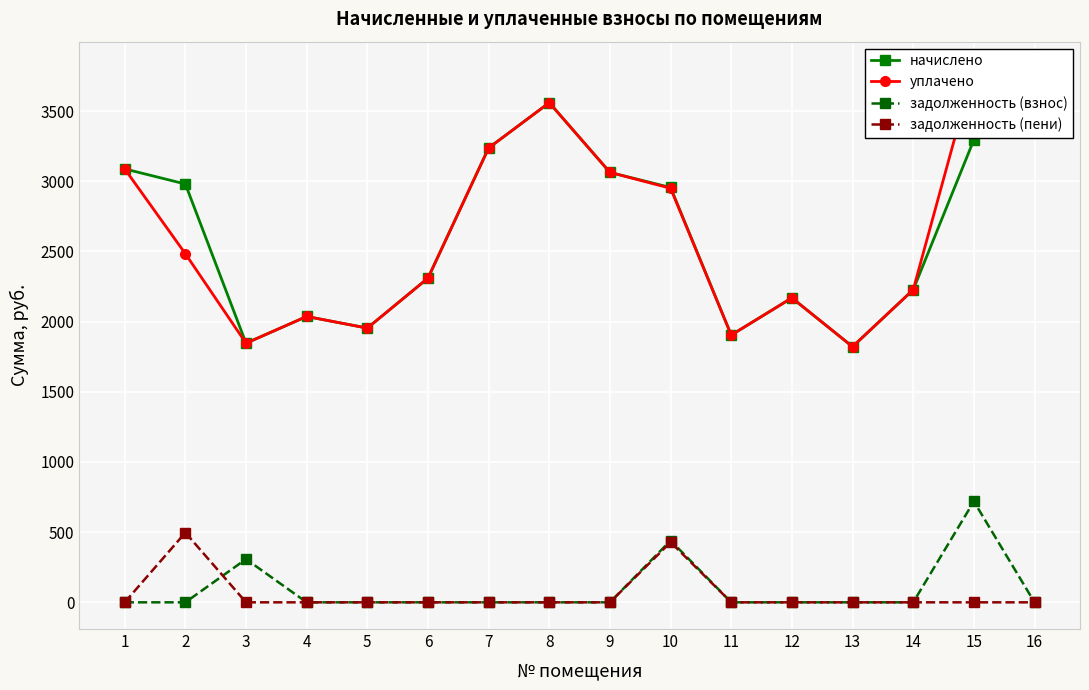

What is the spread (max minus min) of values at 9?

3063.6